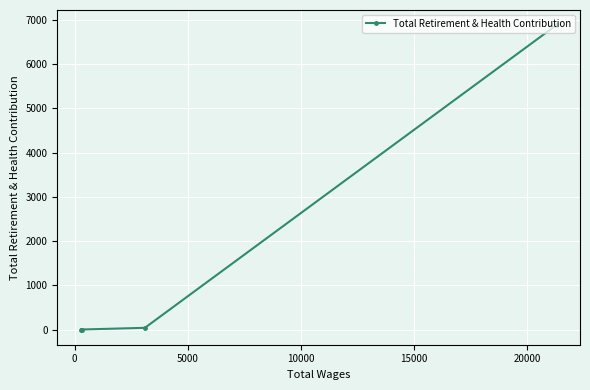

What is the difference between the maximum and second lowest values?

6883